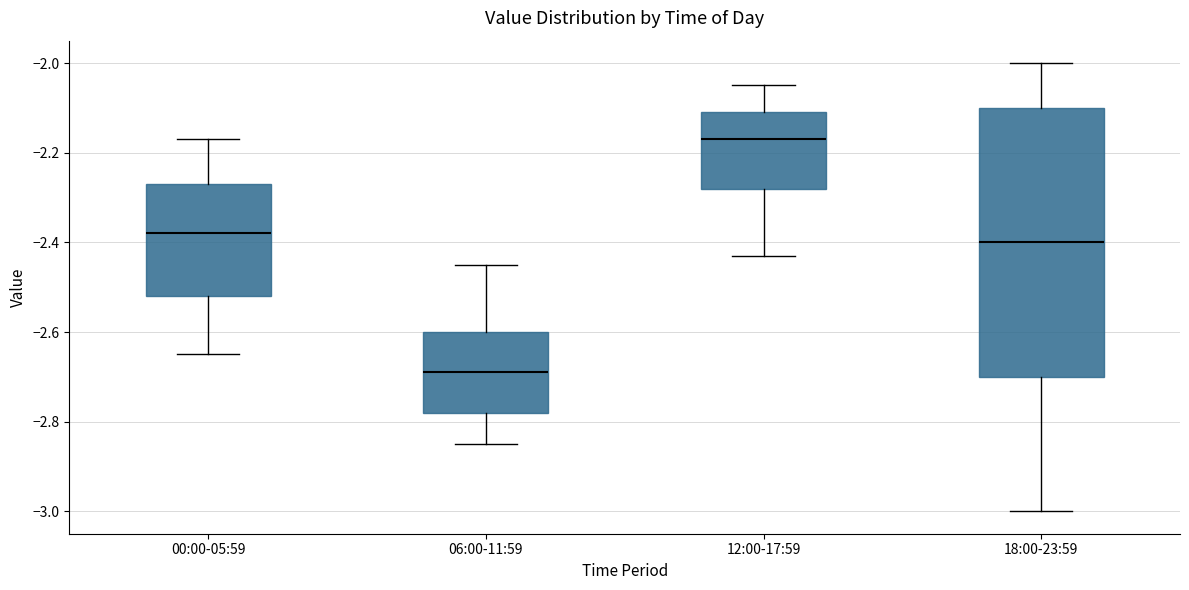

Reading left to right, read every box against the y-axis: the position of its median line, the range the box covers, and the ends of its whiskers. The values are not printed on the chart, so give them approximately, as read against the axis.

00:00-05:59: median -2.38, box -2.52 to -2.26, whiskers -2.64 to -2.16
06:00-11:59: median -2.68, box -2.78 to -2.60, whiskers -2.84 to -2.44
12:00-17:59: median -2.16, box -2.28 to -2.10, whiskers -2.42 to -2.04
18:00-23:59: median -2.40, box -2.70 to -2.10, whiskers -3.00 to -2.00